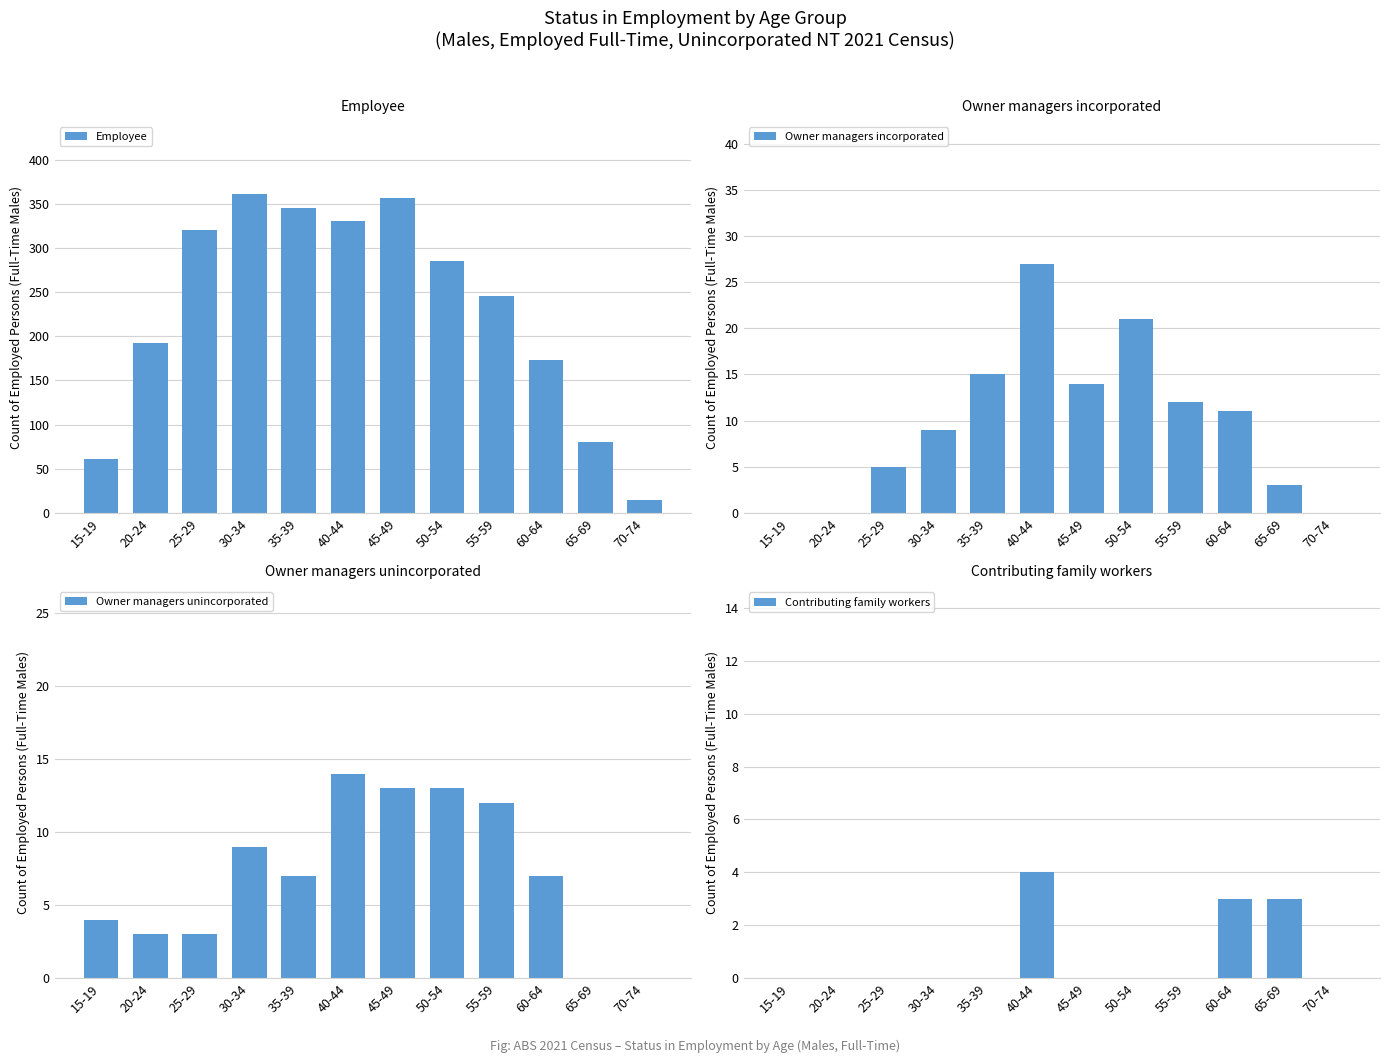

How many bars are there in each group?

4